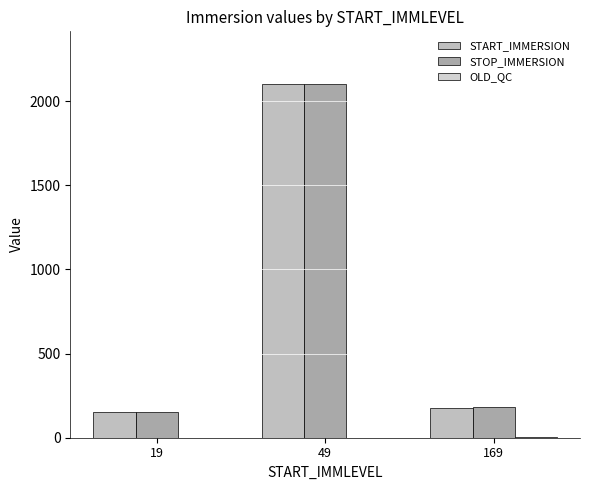

How many values in the START_IMMERSION series exceed 178?

2